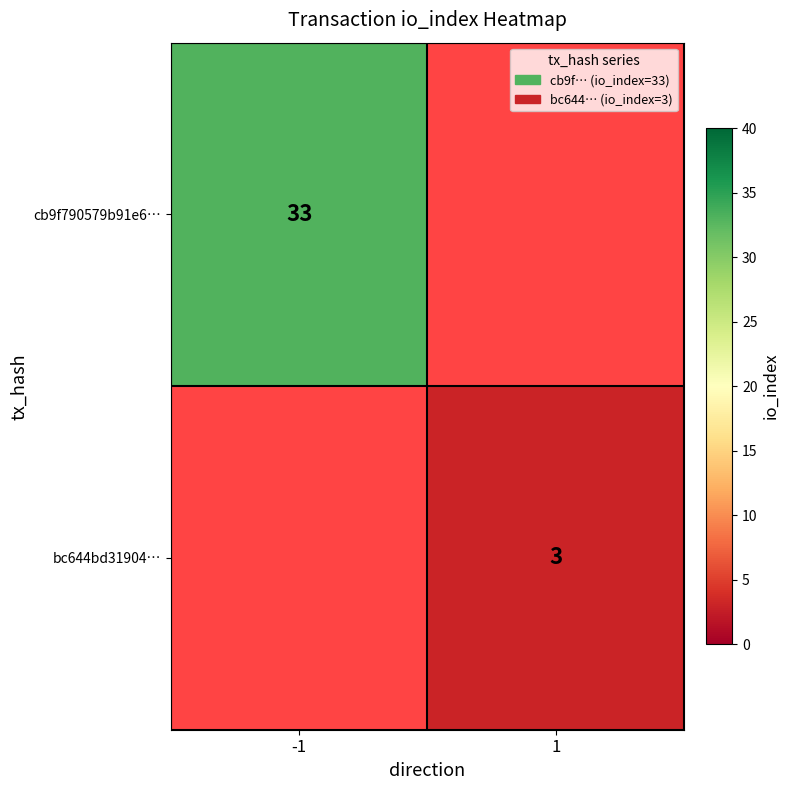

True or false: cb9f790579b91e6… has a value of 58 at -1.

False